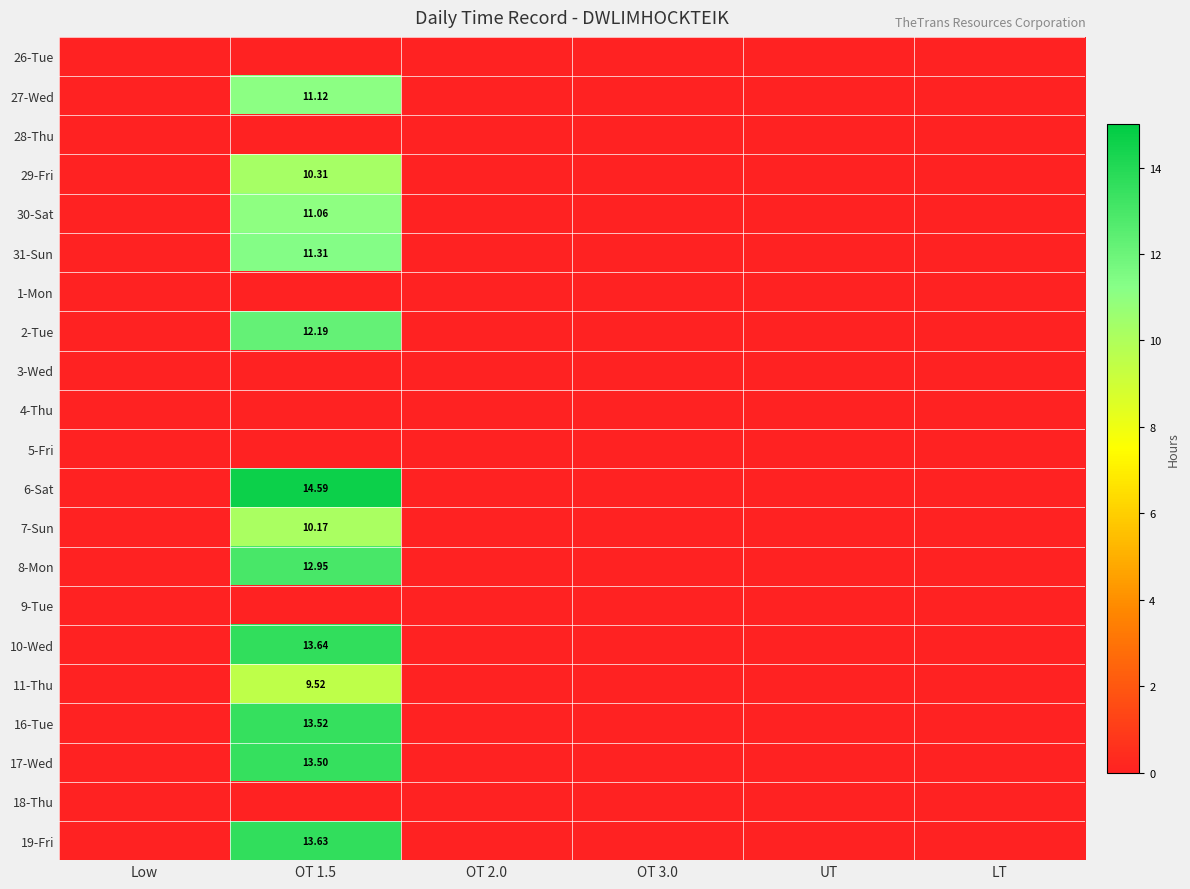

Between OT 1.5 and LT, which is larger?

OT 1.5